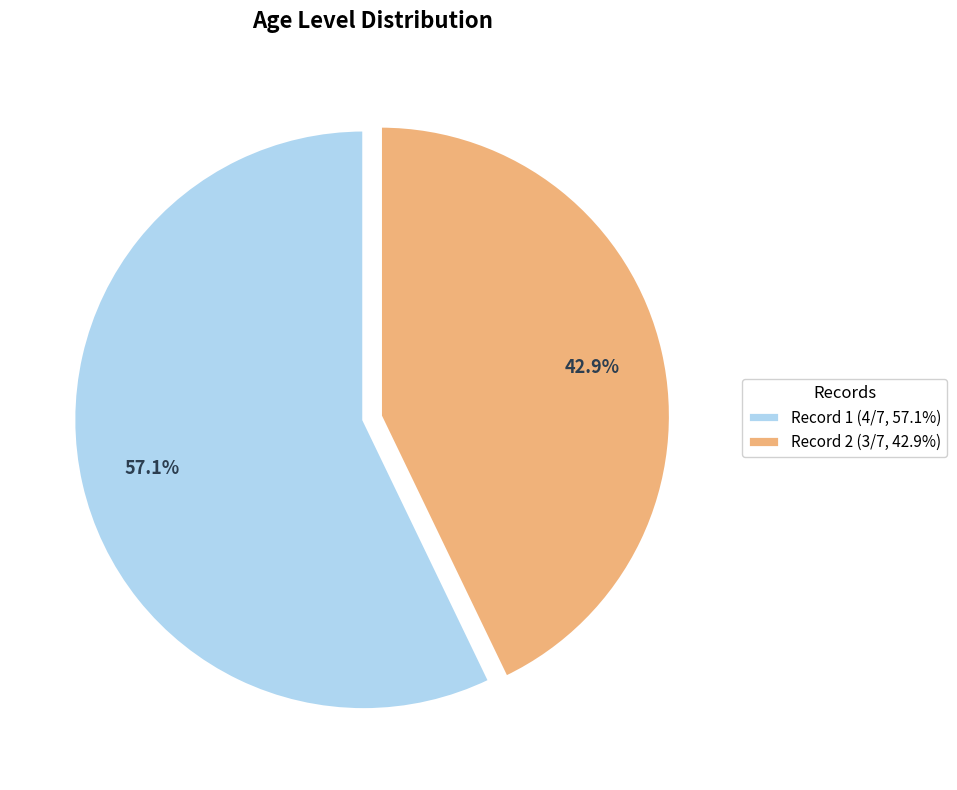

Is there any slice that represents more than half of the pie?

Yes